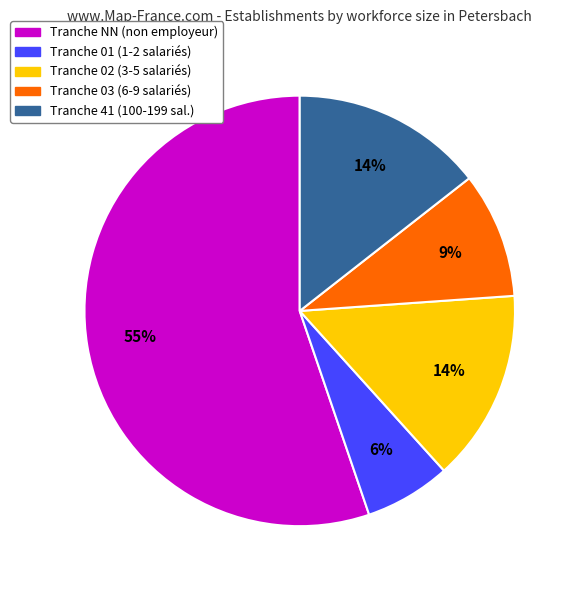

To the nearest percent, what is the average slice percentage?

20%